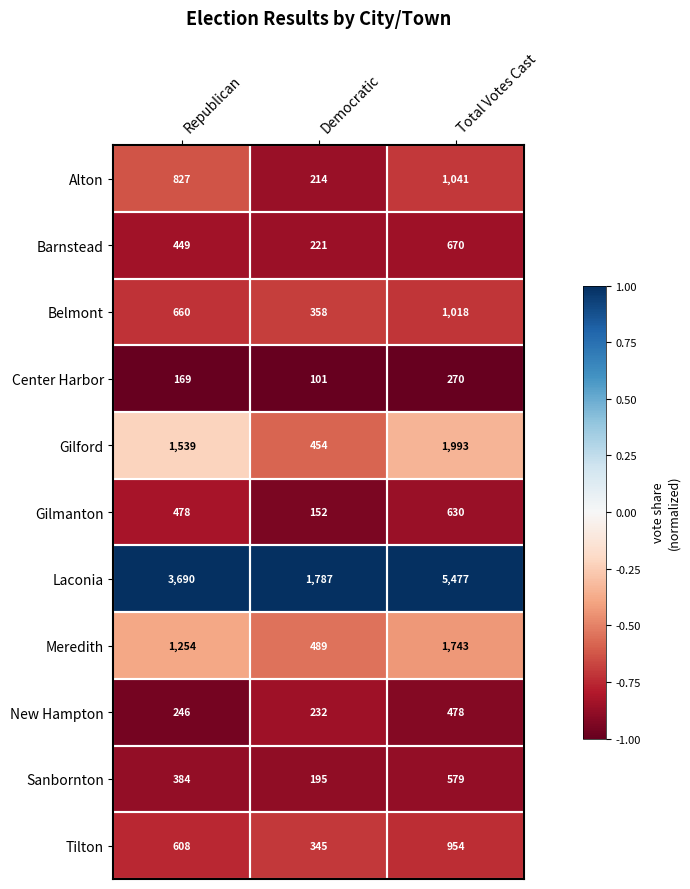

List the series in order of their peak value, highest first.

Laconia, Gilford, Meredith, Alton, Belmont, Tilton, Barnstead, Gilmanton, Sanbornton, New Hampton, Center Harbor